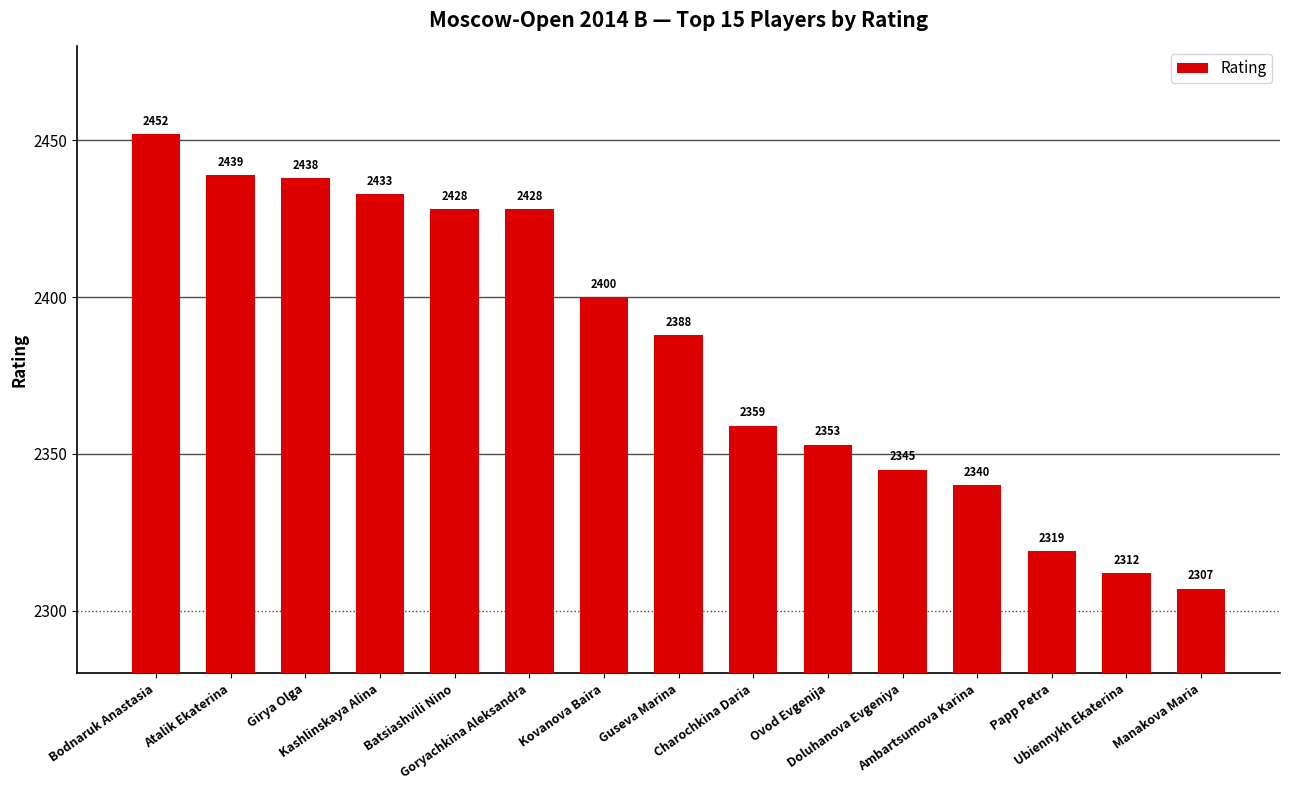

Reading right to left, transcribe all the data shown in this chart.

Manakova Maria=2307	Ubiennykh Ekaterina=2312	Papp Petra=2319	Ambartsumova Karina=2340	Doluhanova Evgeniya=2345	Ovod Evgenija=2353	Charochkina Daria=2359	Guseva Marina=2388	Kovanova Baira=2400	Goryachkina Aleksandra=2428	Batsiashvili Nino=2428	Kashlinskaya Alina=2433	Girya Olga=2438	Atalik Ekaterina=2439	Bodnaruk Anastasia=2452